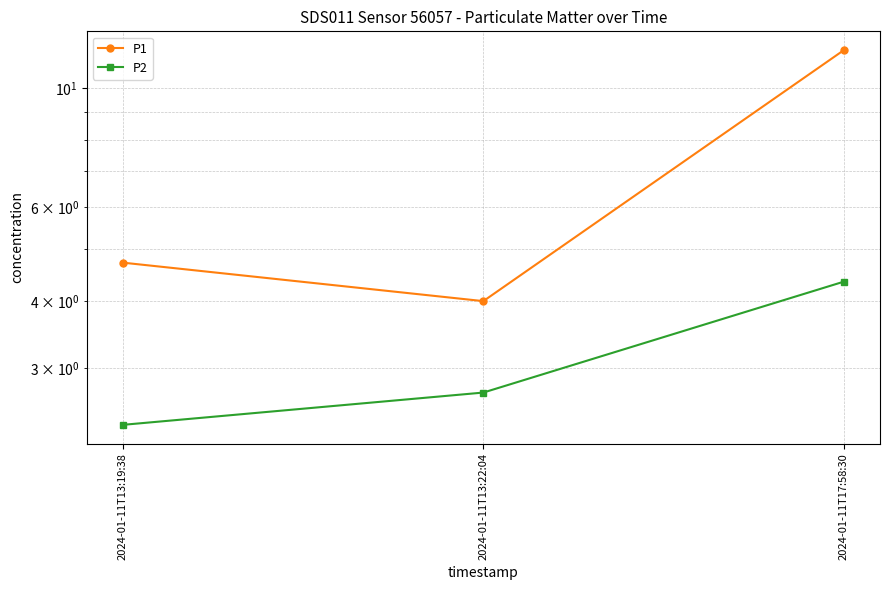

What is the label of the 3rd point from the left?

2024-01-11T17:58:30